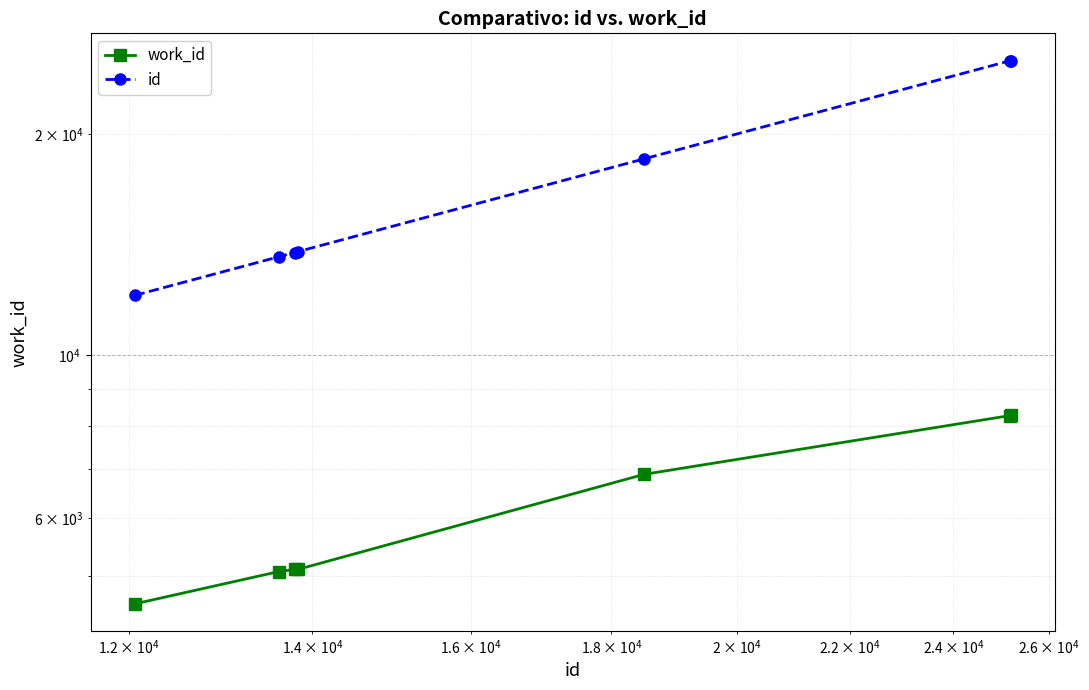

What are all the series names shown in the legend?

work_id, id